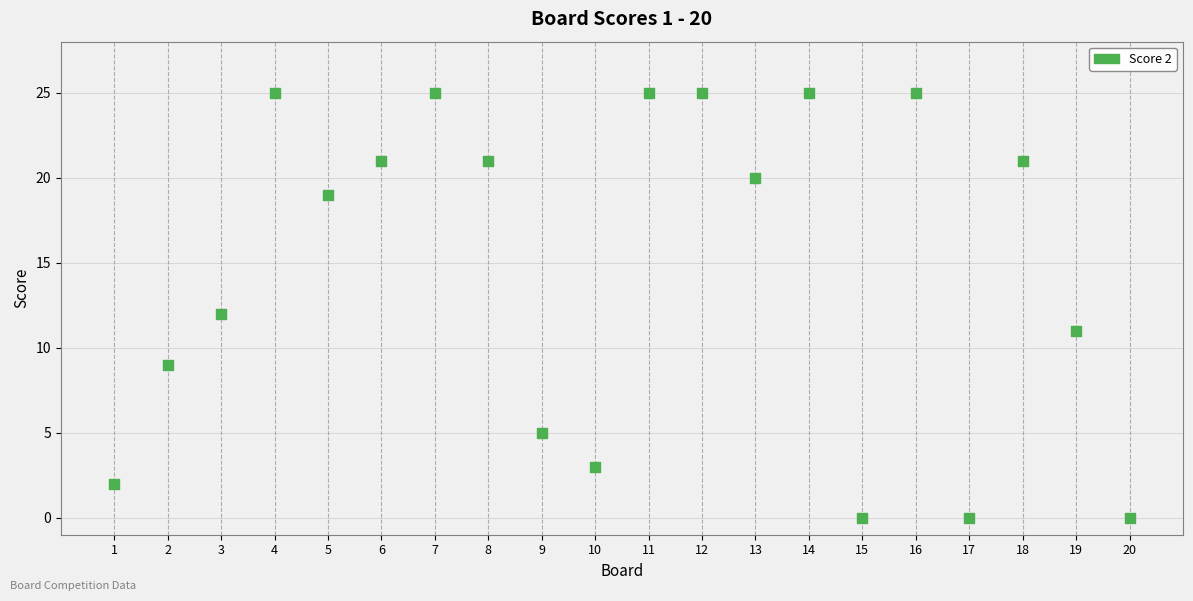

What is the range of X values (max minus min)?

19